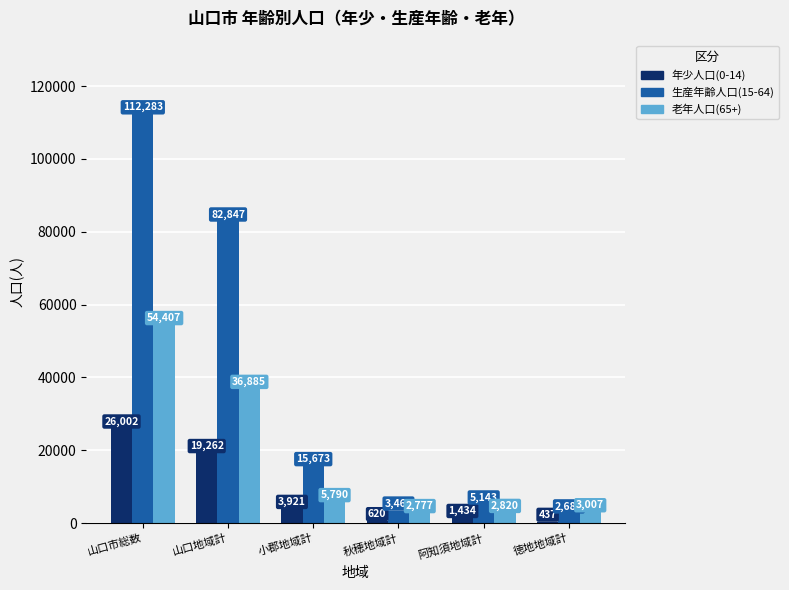

Which category has the lowest value across all series?

徳地地域計